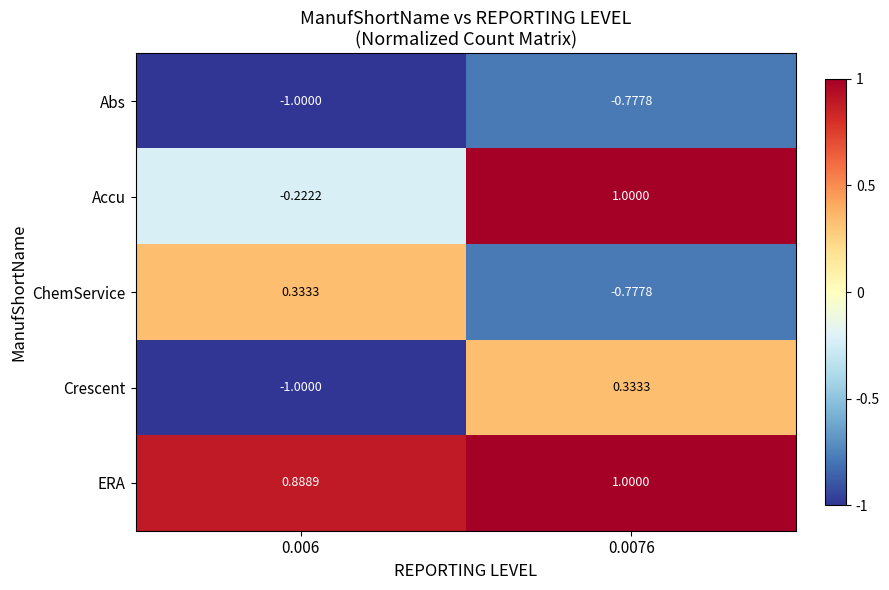

Which series has the largest range (max minus min)?

Crescent